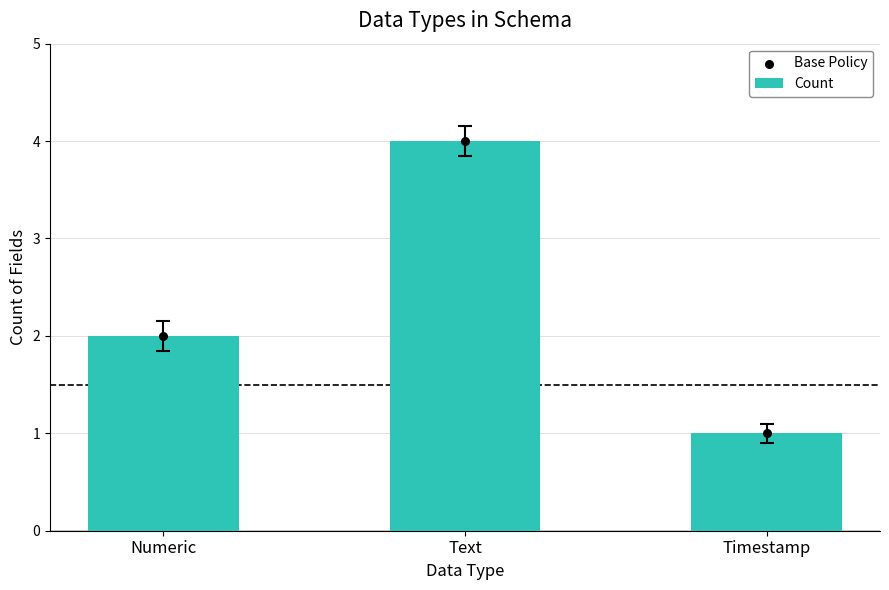

Is the value of Count at Timestamp greater than the value of Base Policy at Numeric?

No